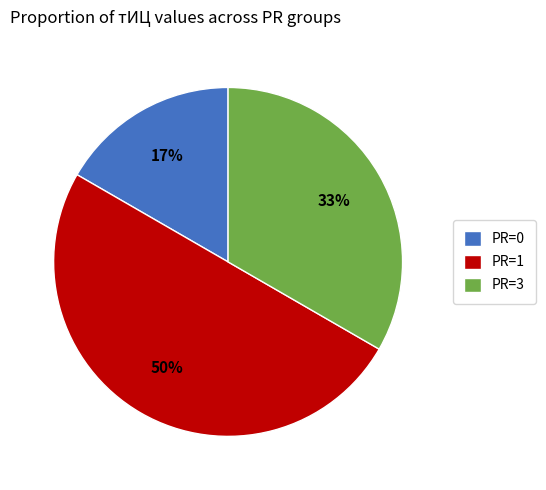

How many slices are in this pie chart?

3